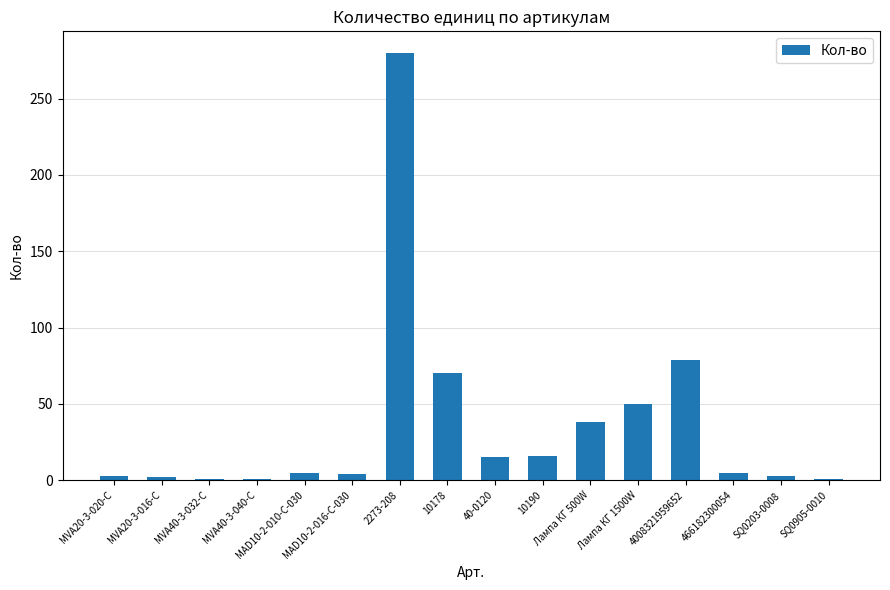

How many distinct data groups are displayed?

1